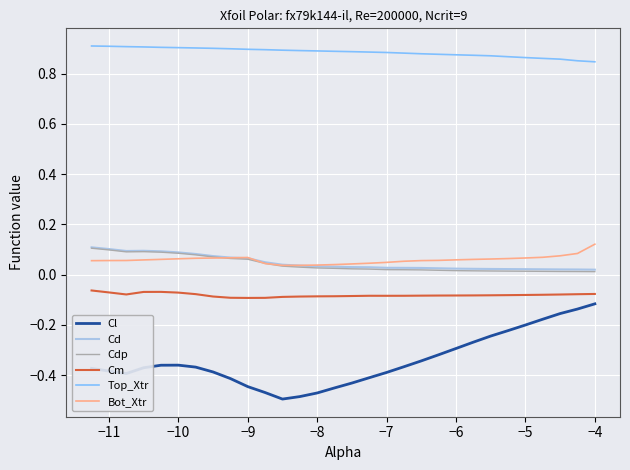

Which series has the widest spread of values?

Cl